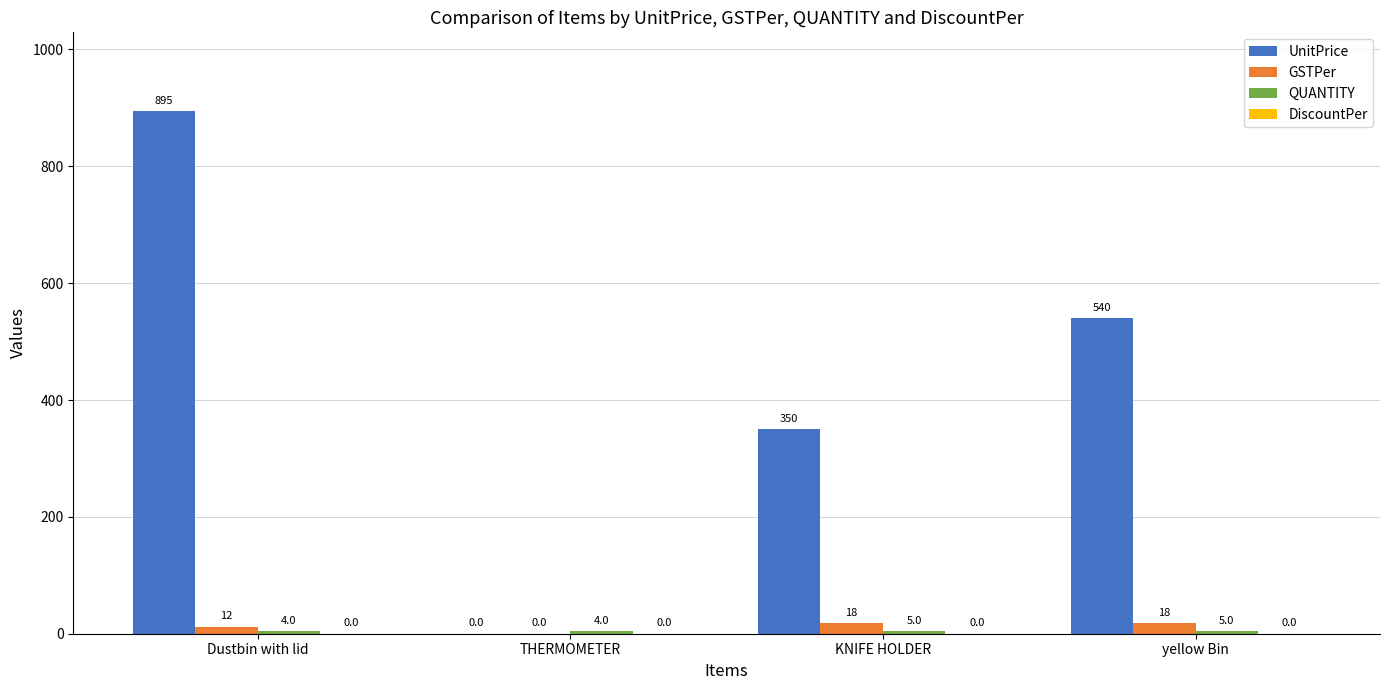

At which category is the sum across all series the highest?

Dustbin with lid